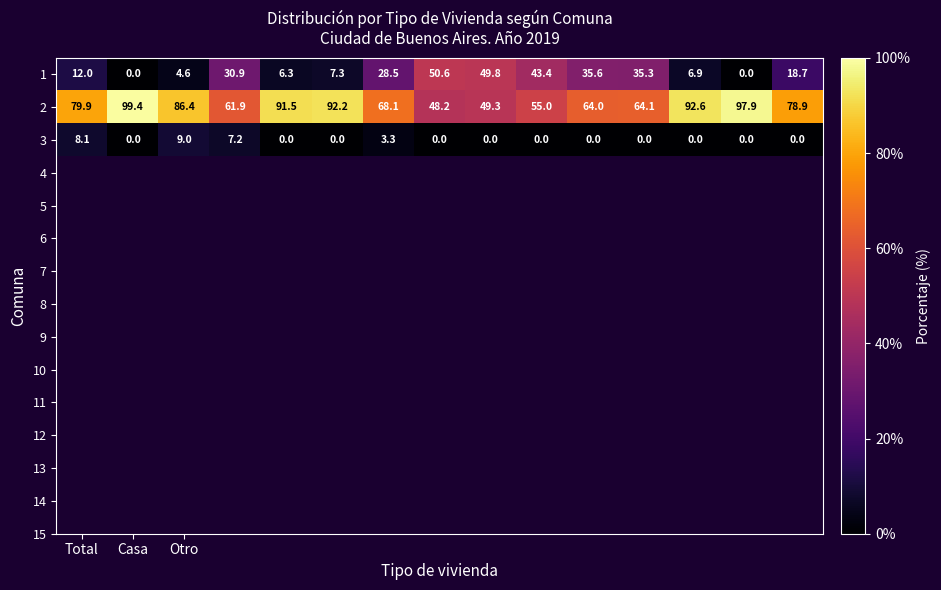

Rank the series by their average value, from lowest to highest.

3, 1, 2